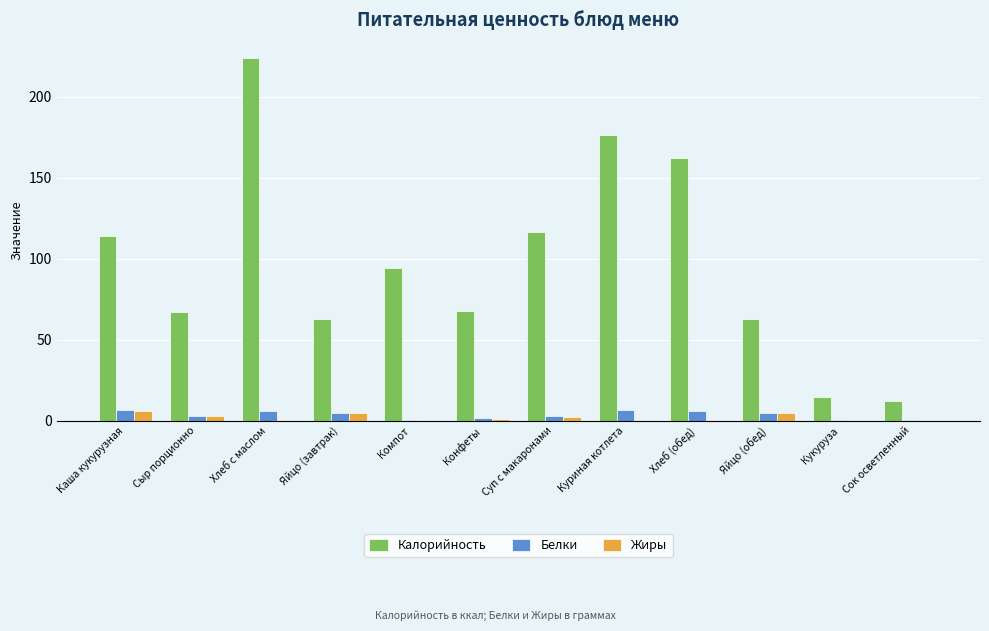

How many data points does each series have?

12